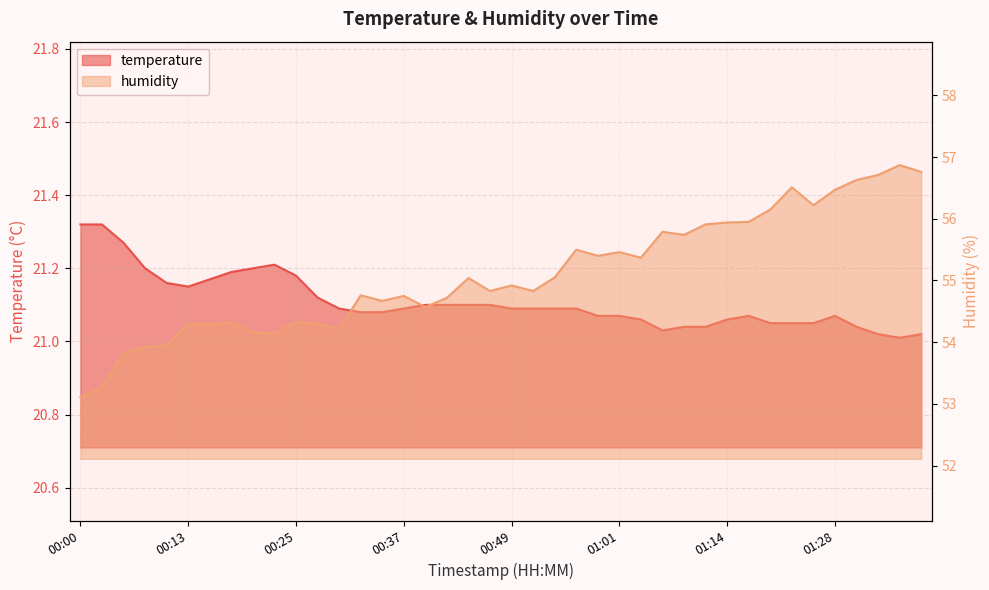

At how many categories does at least one series exceed 26?

40